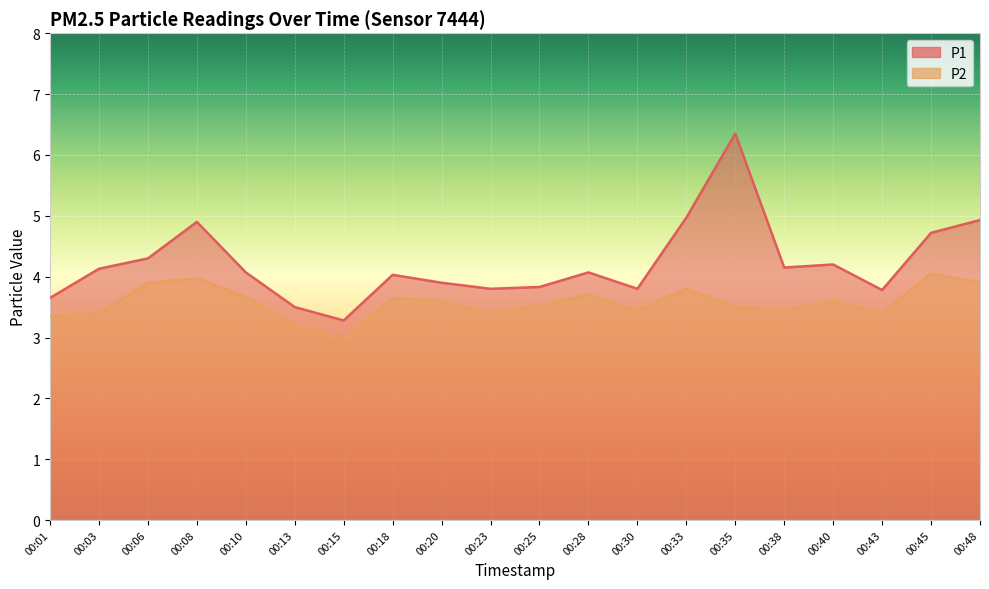

What is the average value of the P2 series?

3.6